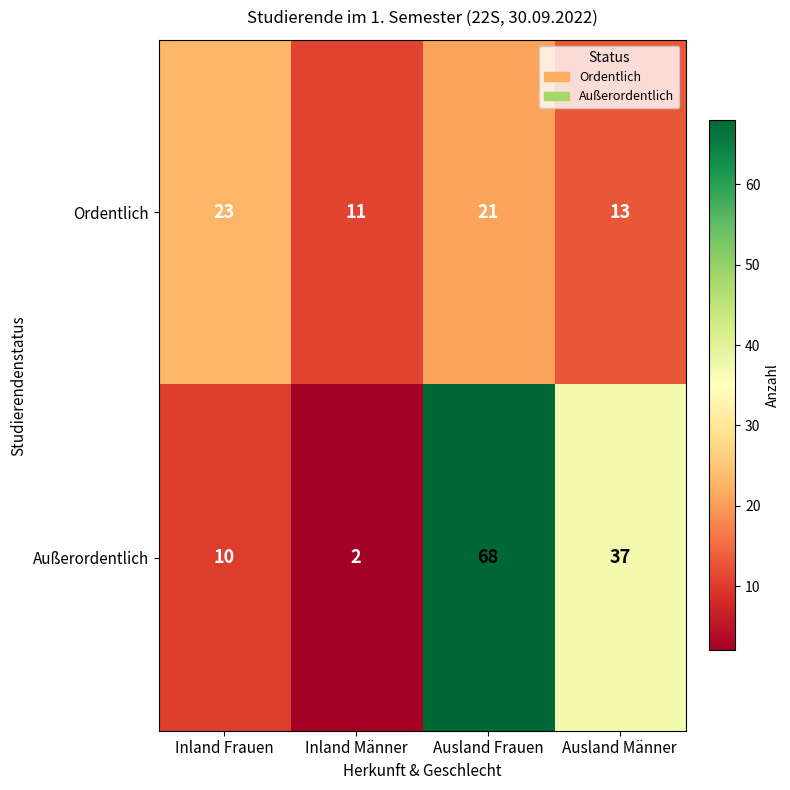

What is the approximate value of Außerordentlich at Ausland Frauen, to the nearest 10?

70